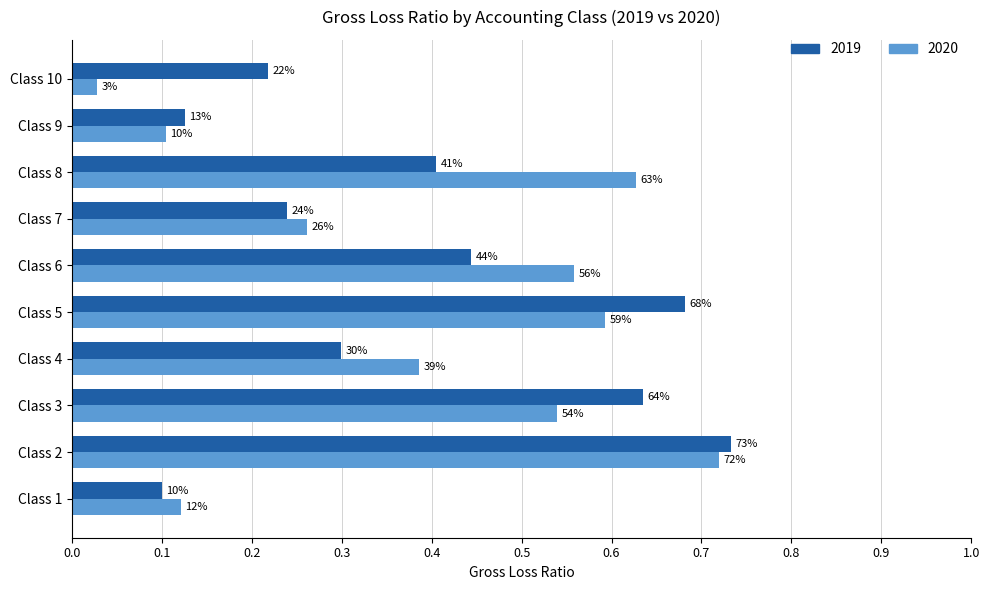

What are all the series names shown in the legend?

2019, 2020